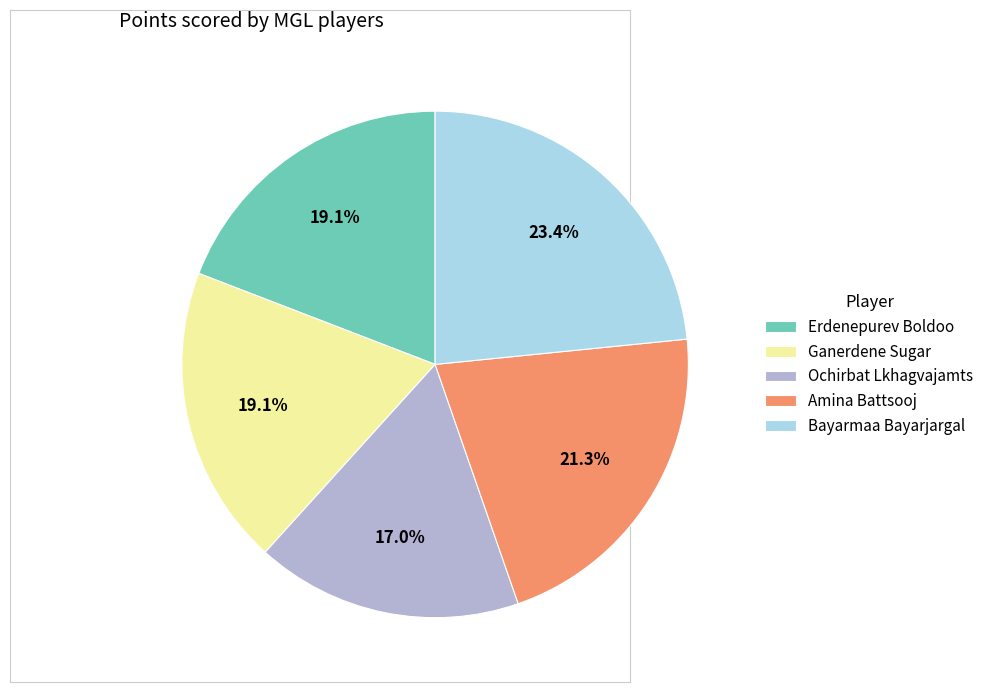

To the nearest percent, what portion does Bayarmaa Bayarjargal represent?

23%